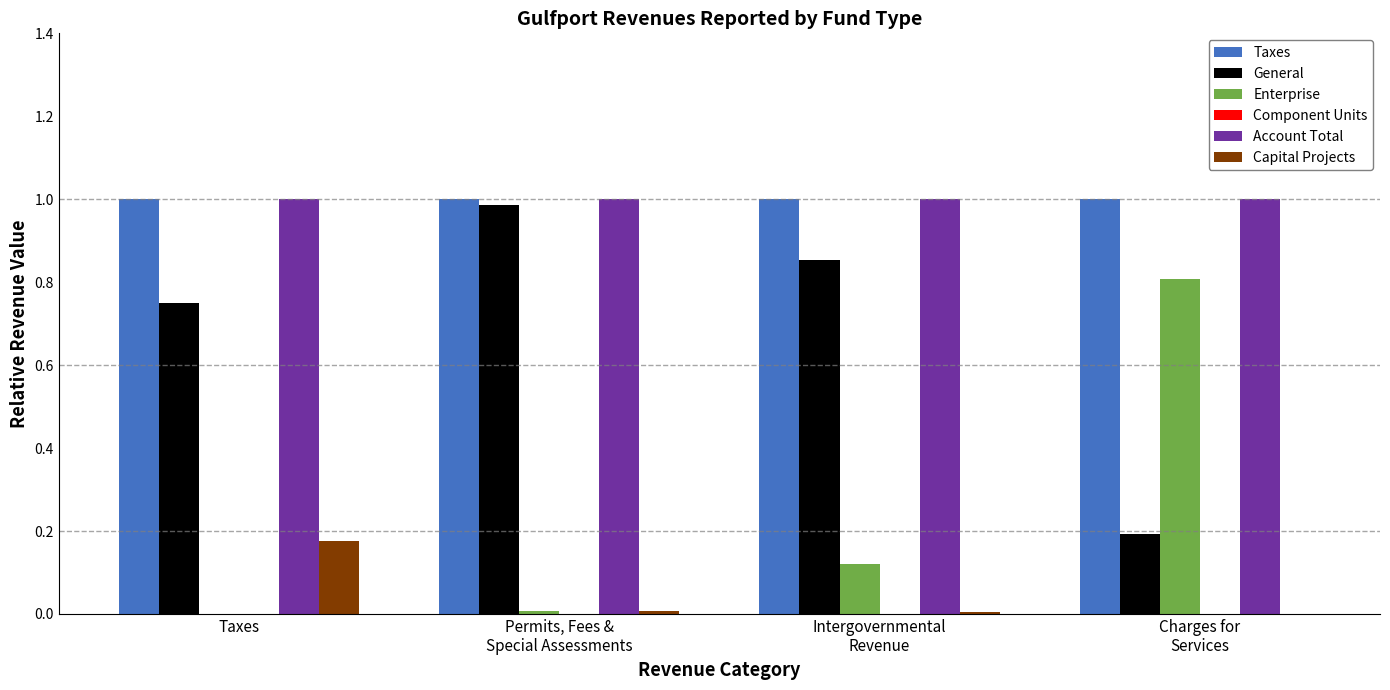

At which label does Capital Projects reach its peak?

Taxes